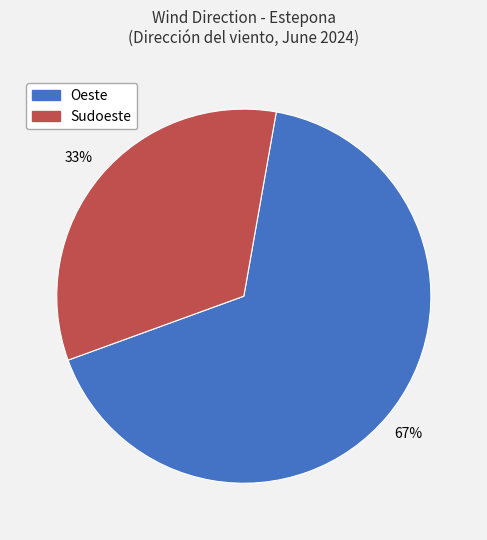

To the nearest percent, what is the average slice percentage?

50%